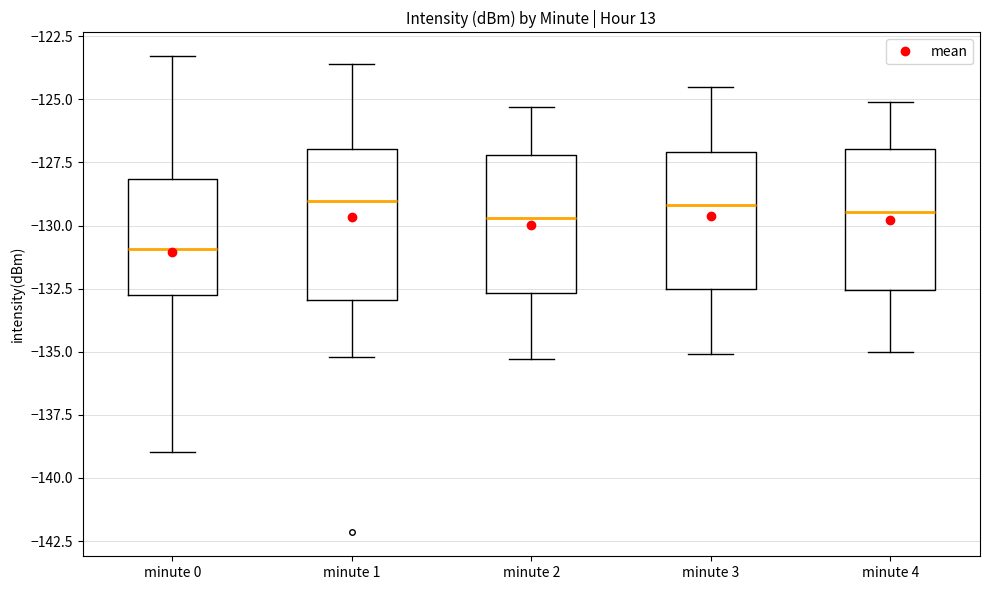

Reading left to right, read every box against the y-axis: the position of its median line, the range the box covers, and the ends of its whiskers. The values are not printed on the chart, so give them approximately, as read against the axis.

minute 0: median -131.0, box -132.5 to -128.0, whiskers -139.0 to -123.5
minute 1: median -129.0, box -133.0 to -127.0, whiskers -135.0 to -123.5
minute 2: median -129.5, box -132.5 to -127.0, whiskers -135.5 to -125.5
minute 3: median -129.0, box -132.5 to -127.0, whiskers -135.0 to -124.5
minute 4: median -129.5, box -132.5 to -127.0, whiskers -135.0 to -125.0